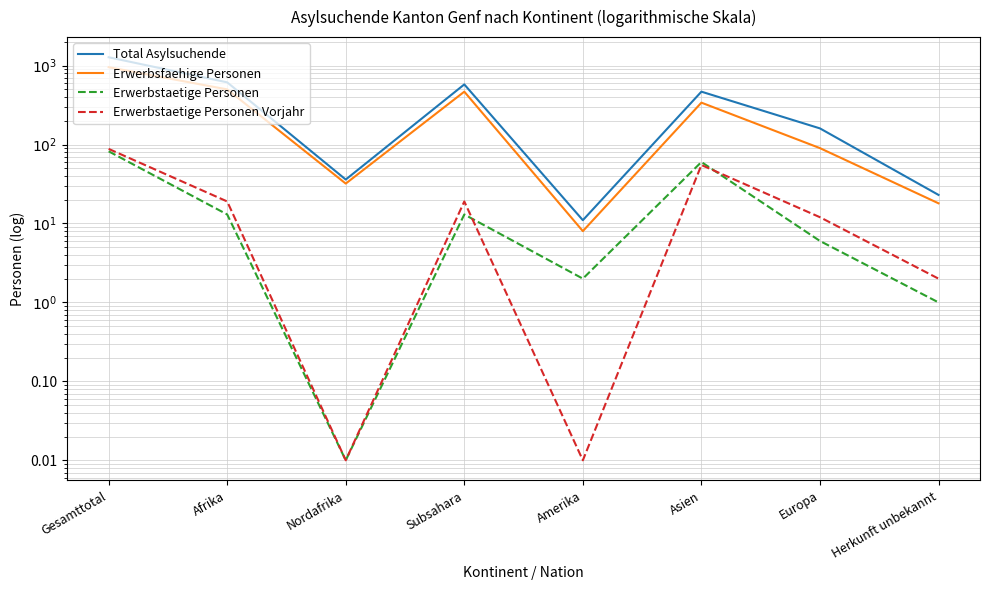

At which category is the sum across all series the highest?

Gesamttotal